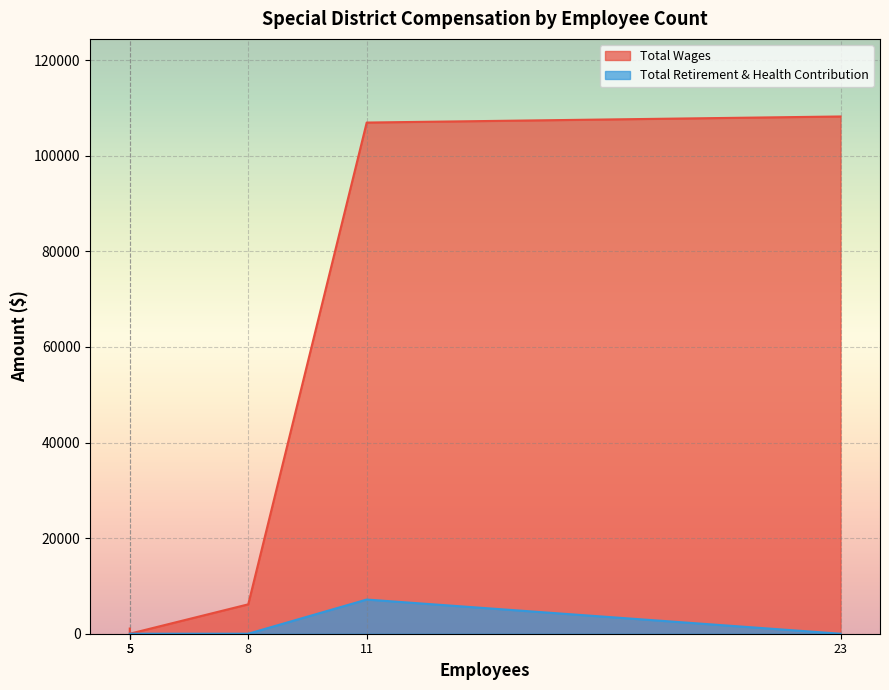

Rank the series by their maximum value, from lowest to highest.

Total Retirement & Health Contribution, Total Wages